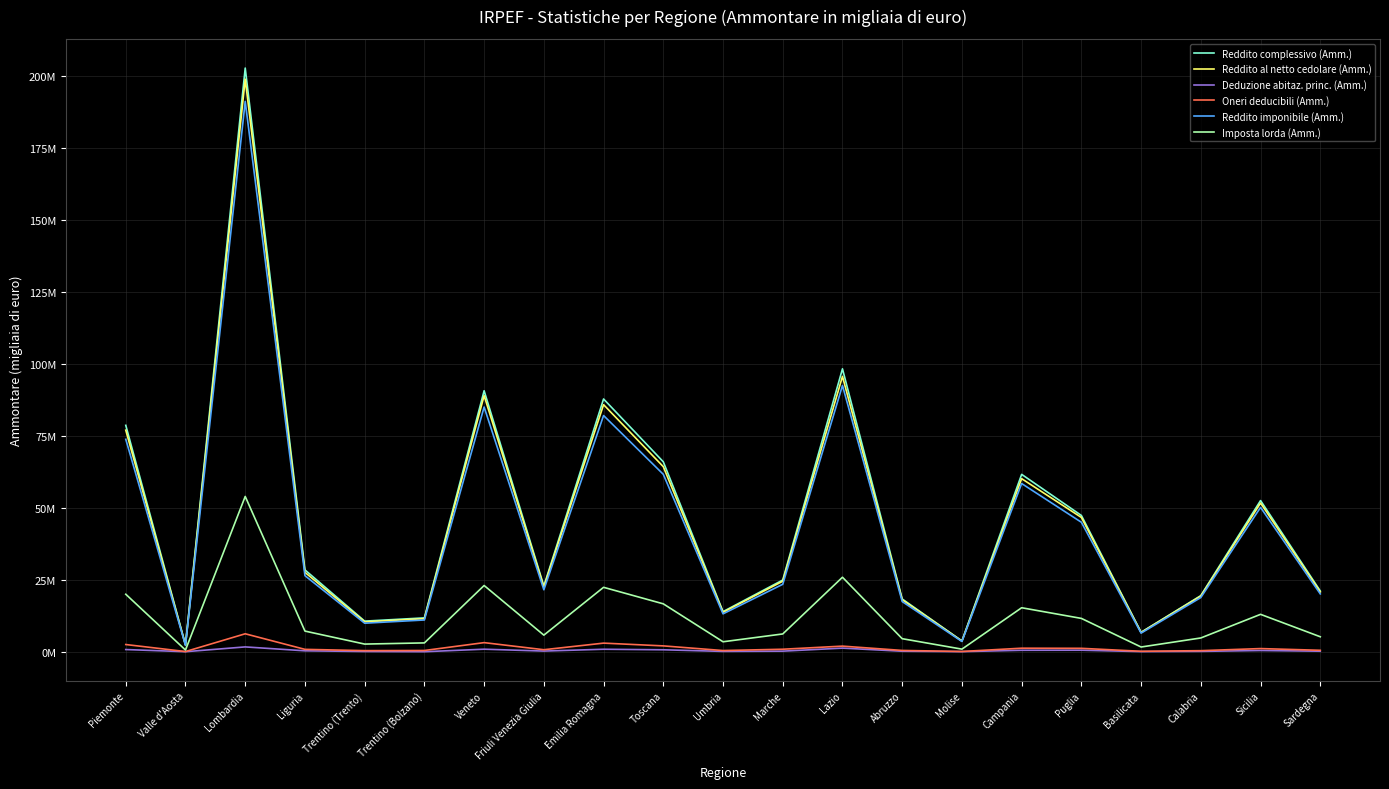

Reading right to left, what are all the values shown in this chart?

Reddito complessivo (Amm.): 21112434	52532404	19510171	6762372	47346432	61627061	3757086	18337650	98295699	24922463	13941965	65991743	87810364	22821330	90676413	11773348	10647167	28441051	202765339	2416644	78659933
Reddito al netto cedolare (Amm.): 20783045	51658490	19340015	6702981	46659331	60136446	3721157	18073192	95659525	24507352	13715556	64301360	85838201	22472973	88974193	11488881	10399008	27585079	198911197	2342926	76989651
Deduzione abitaz. princ. (Amm.): 196295	445830	136196	57148	547196	521063	44129	186579	1269414	218453	130076	689865	877583	244227	895169	21846	89593	334760	1691447	26676	775194
Oneri deducibili (Amm.): 516351	1111793	386540	174134	1198020	1243218	106018	466865	1963501	882368	427837	2045083	3004789	713657	3177809	445047	396391	840526	6250293	80362	2517404
Reddito imponibile (Amm.): 20107577	50160118	18843771	6484457	44989178	58440596	3579526	17444445	92509208	23441837	13174363	61646112	82066708	21539222	85013975	11042028	9924514	26438642	191175411	2239472	73808034
Imposta lorda (Amm.): 5215249	13005367	4798247	1656120	11592746	15295951	915222	4542713	25890525	6193279	3476134	16651757	22390688	5779682	23022409	3083414	2672587	7188164	53957880	603436	19985298